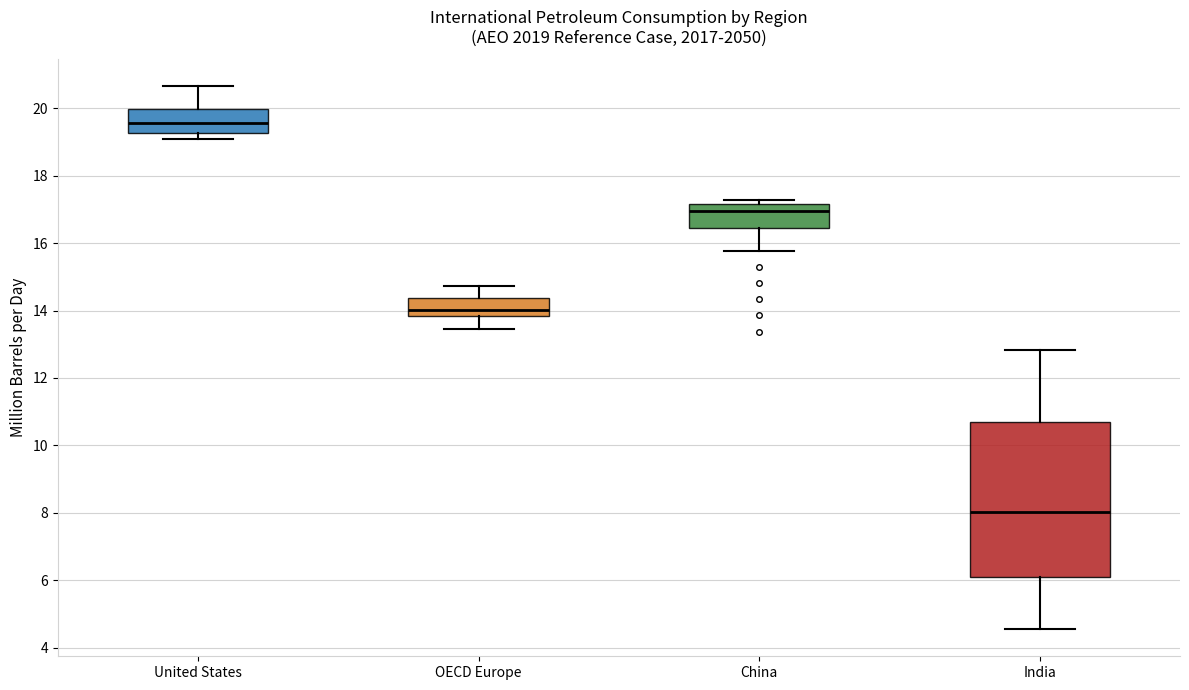

Which box is the tallest, from its lower edge to its upper edge?

India